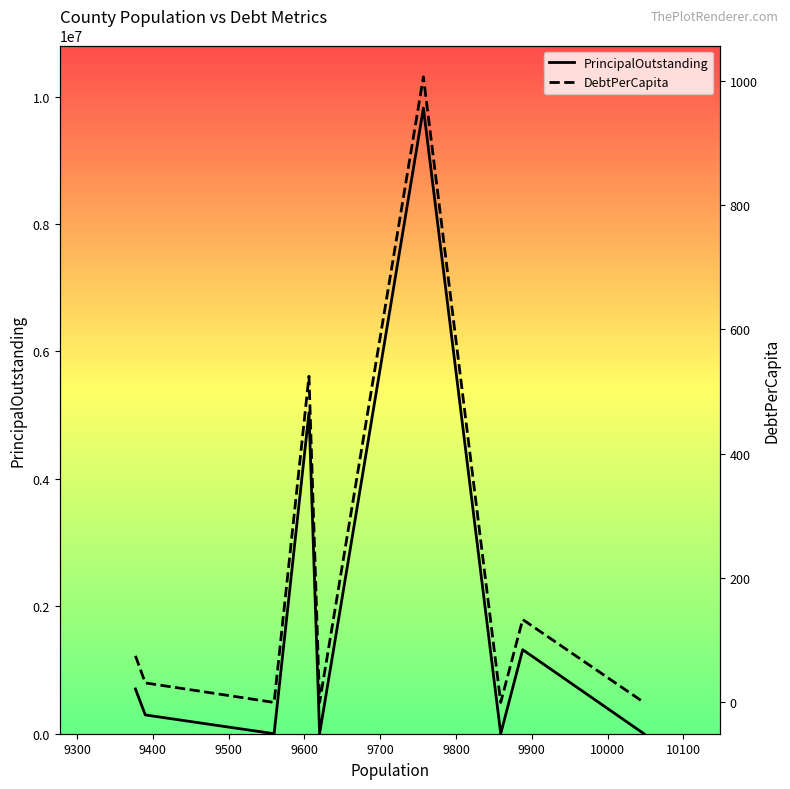

What is the maximum value for PrincipalOutstanding?

9820000